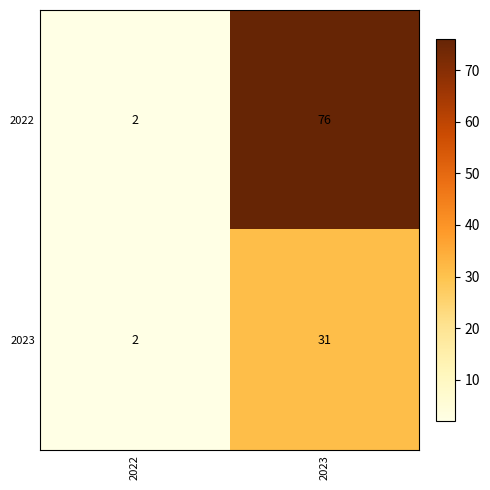

True or false: 2022 has a value of 120 at 2023.

False